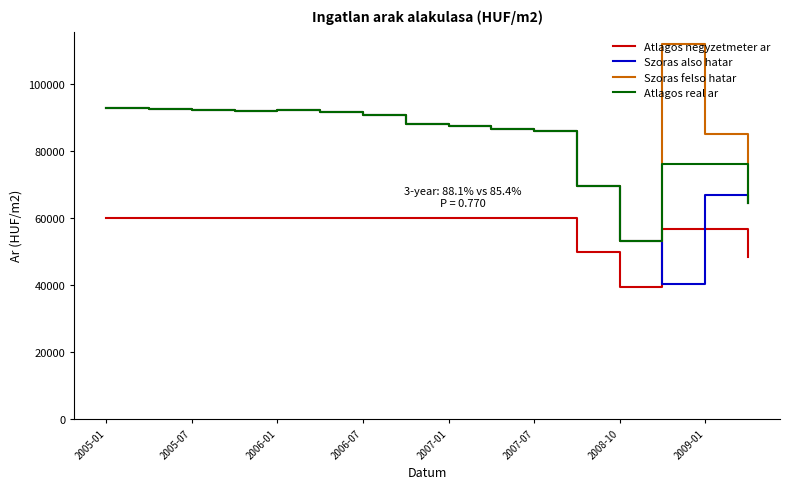

True or false: Szoras also hatar and Atlagos negyzetmeter ar intersect in this chart.

True